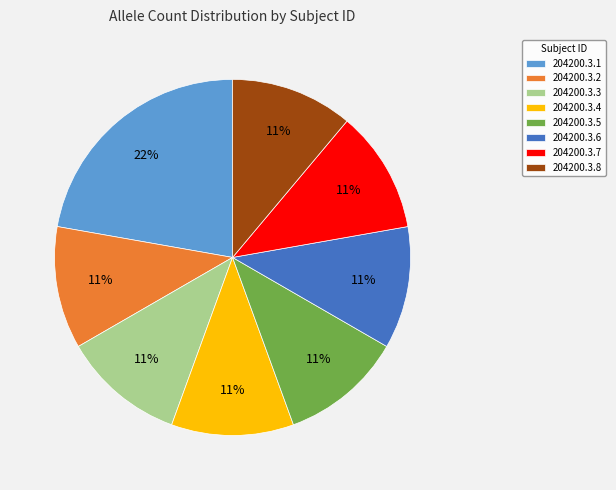

Combined, do 204200.3.1 and 204200.3.3 account for over 50%?

No